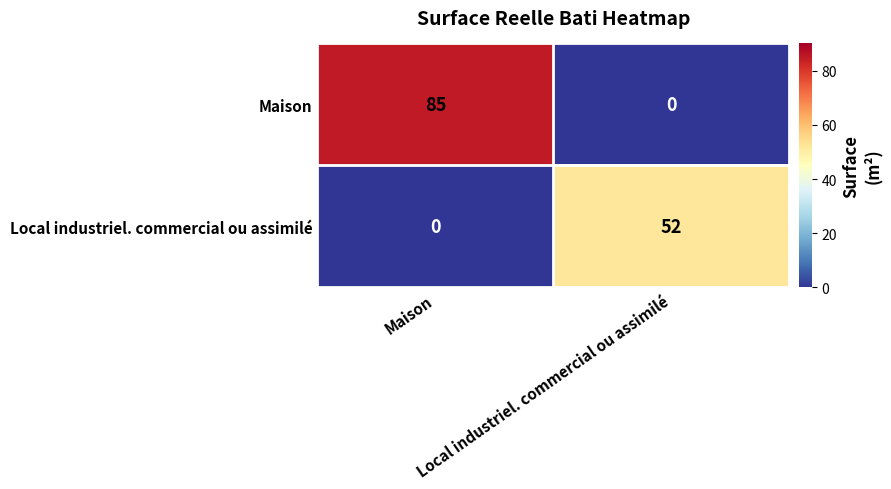

What is the maximum value shown in the chart?

85